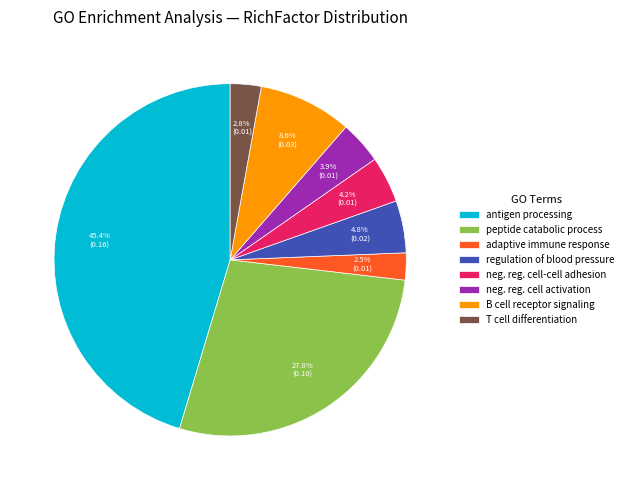

To the nearest percent, what is the average slice percentage?

12%